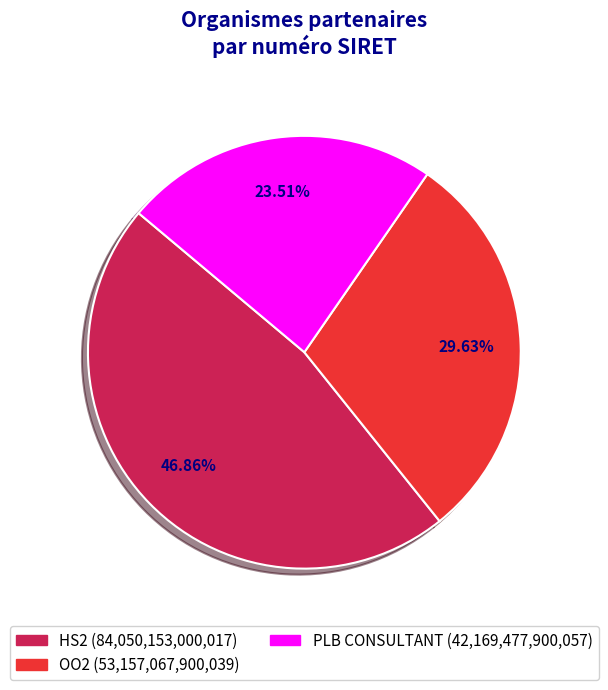

To the nearest percent, what is the average slice percentage?

33%